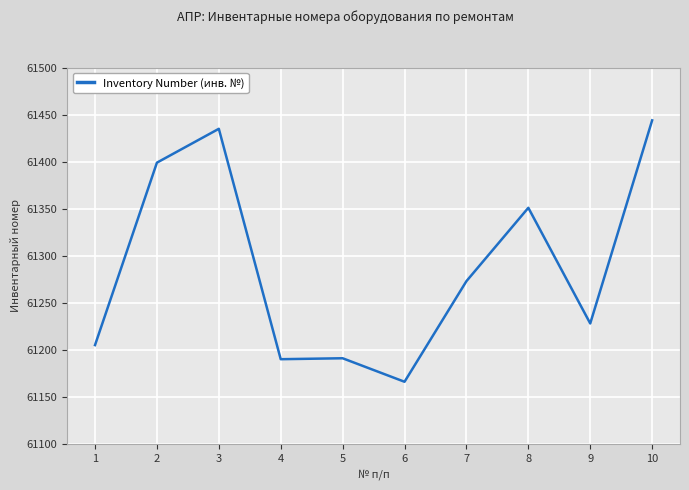

What is the difference between the maximum and minimum values?

278